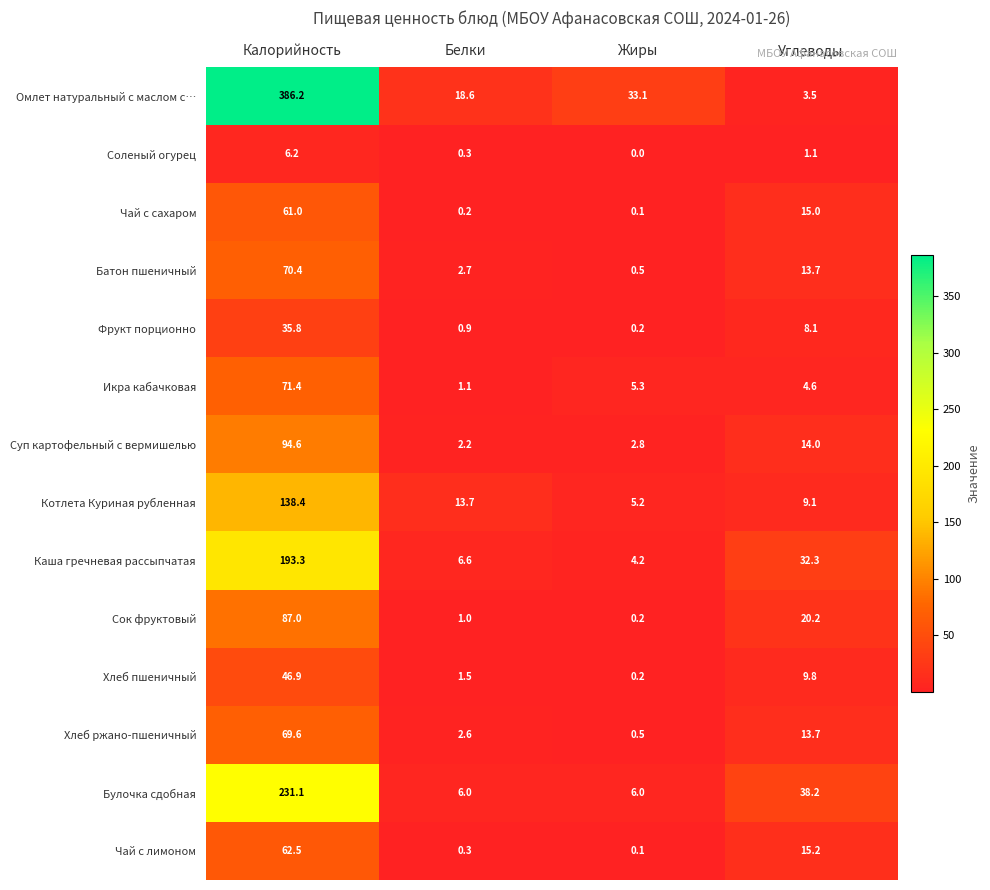

At which category is the sum across all series the highest?

Калорийность